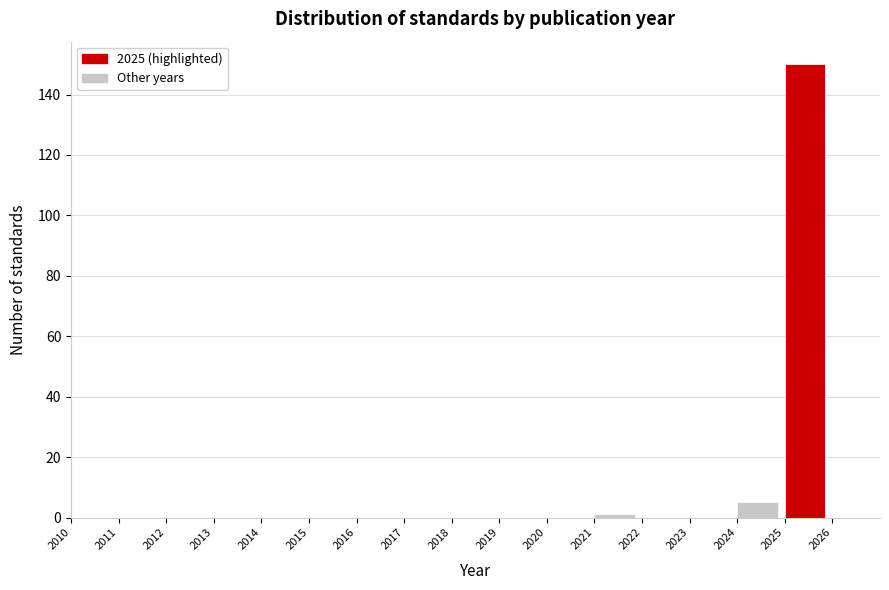

Reading left to right, transcribe this chart: for each bar, give the range it covers on the x-axis and its height. The values are not printed on the chart, so give them approximately, as read against the axis.

2010 to 2011: 0
2011 to 2012: 0
2012 to 2013: 0
2013 to 2014: 0
2014 to 2015: 0
2015 to 2016: 0
2016 to 2017: 0
2017 to 2018: 0
2018 to 2019: 0
2019 to 2020: 0
2020 to 2021: 0
2021 to 2022: under 2
2022 to 2023: 0
2023 to 2024: 0
2024 to 2025: 6
2025 to 2026: 150